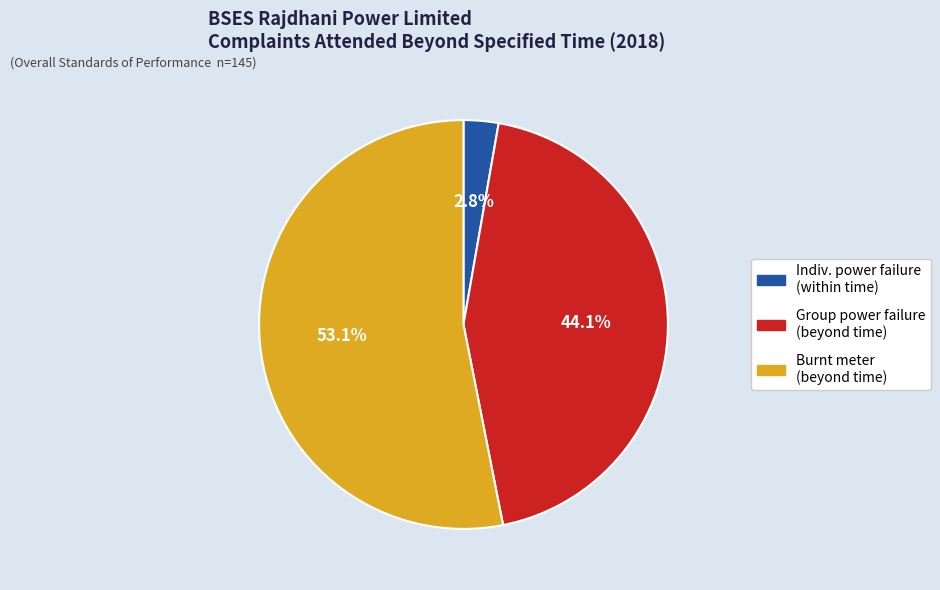

Is there a majority slice in this chart?

Yes